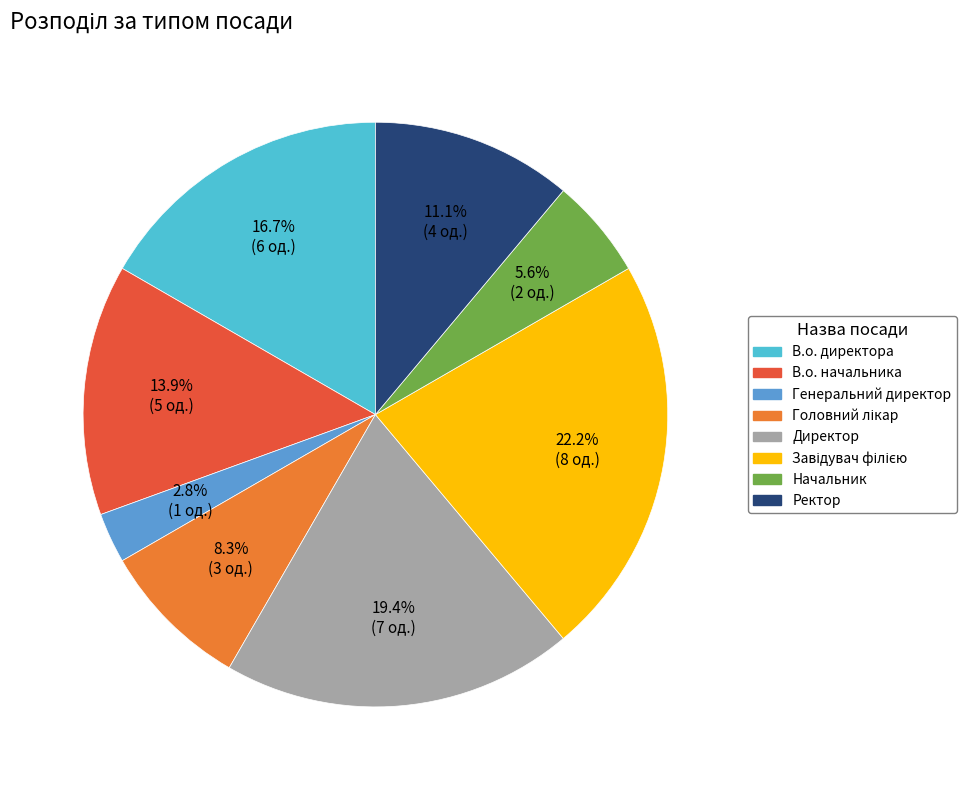

What is the ratio of the value at Директор to the value at В.о. директора?

1.2